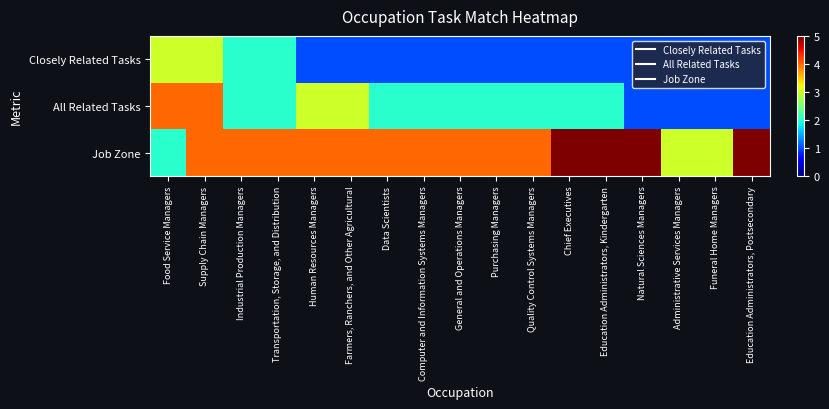

Between Supply Chain Managers and Quality Control Systems Managers, which series saw the biggest shift?

Closely Related Tasks